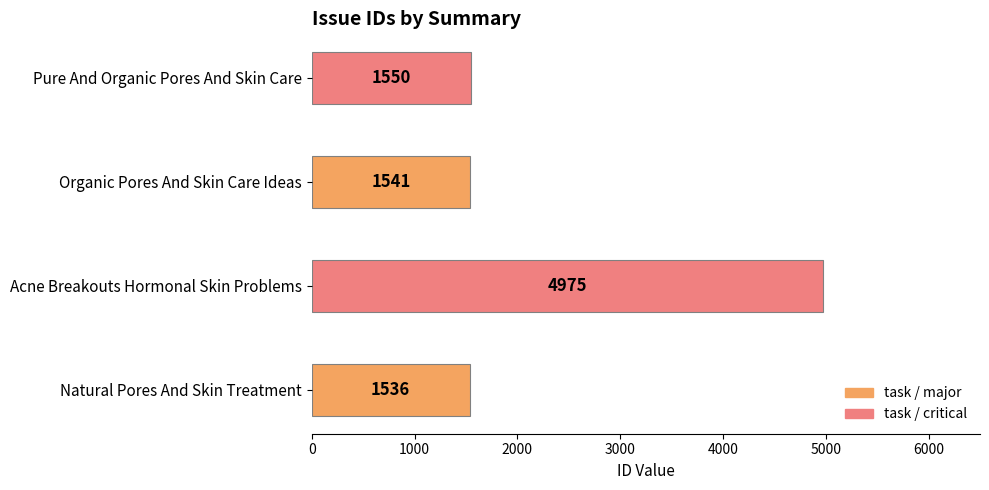

True or false: the data shows 1536 at Natural Pores And Skin Treatment.

True